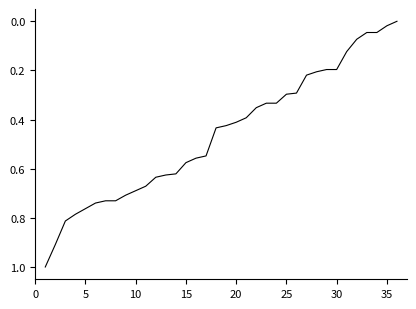

How many series are shown in this chart?

1